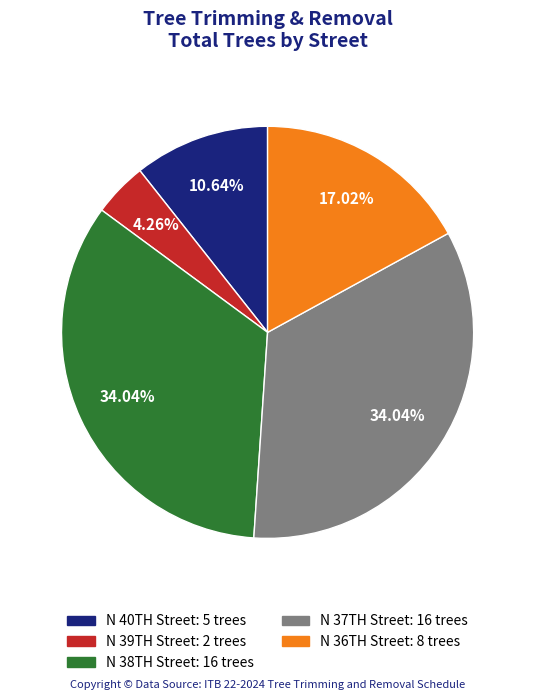

Is there any slice that represents more than half of the pie?

No